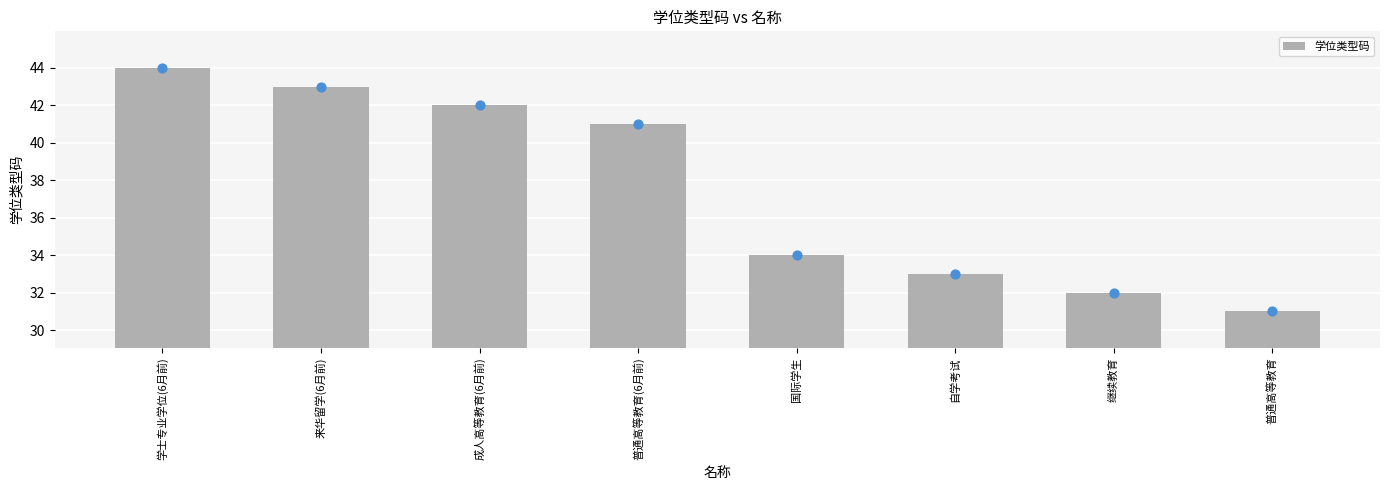

What is the change in value from 普通高等教育(6月前) to 继续教育?

-9